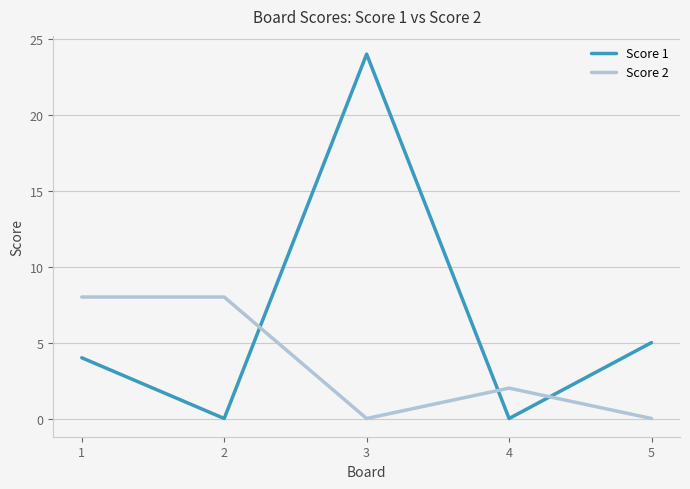

What is the total value across all series at 4?

2